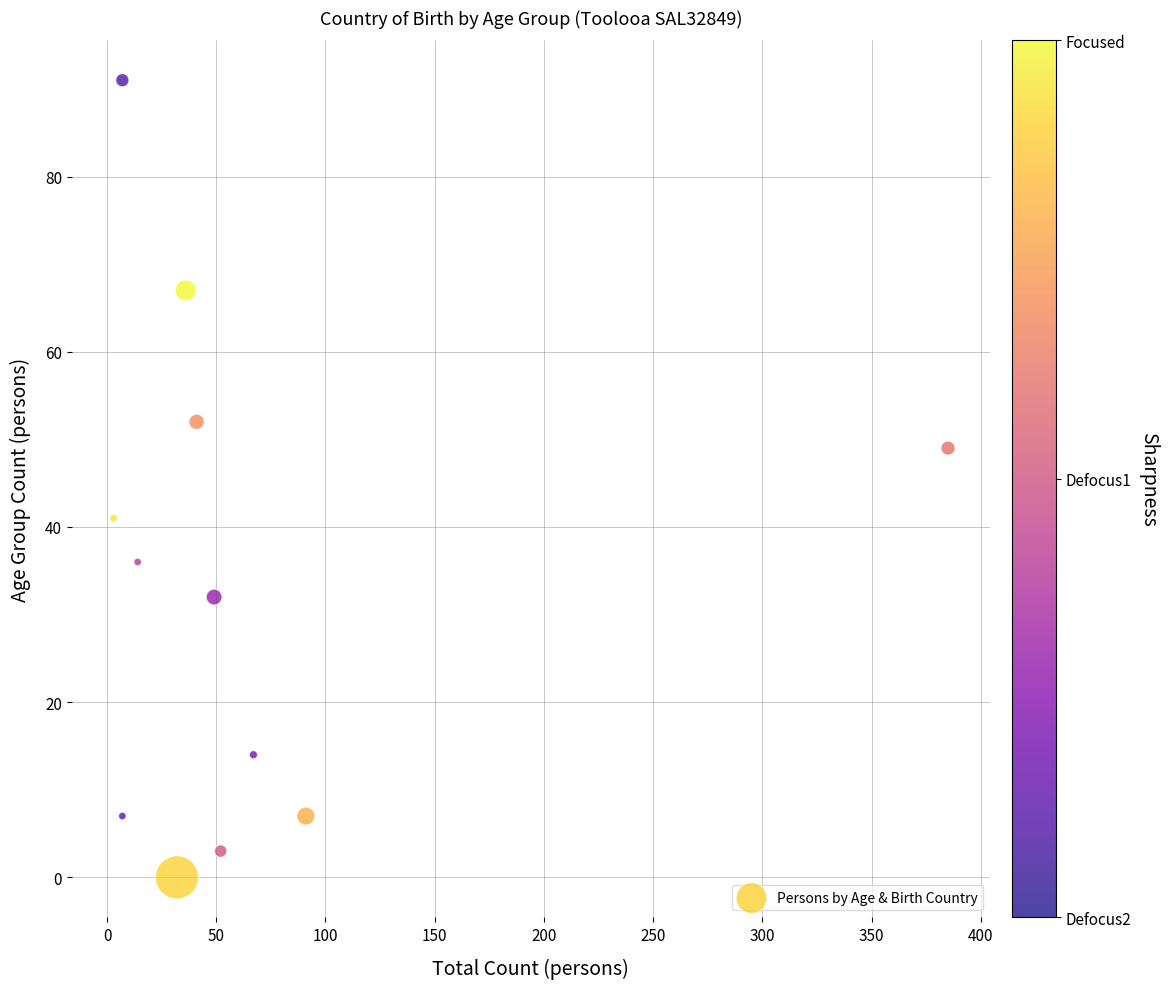

What is the range of Y values (max minus min)?

91